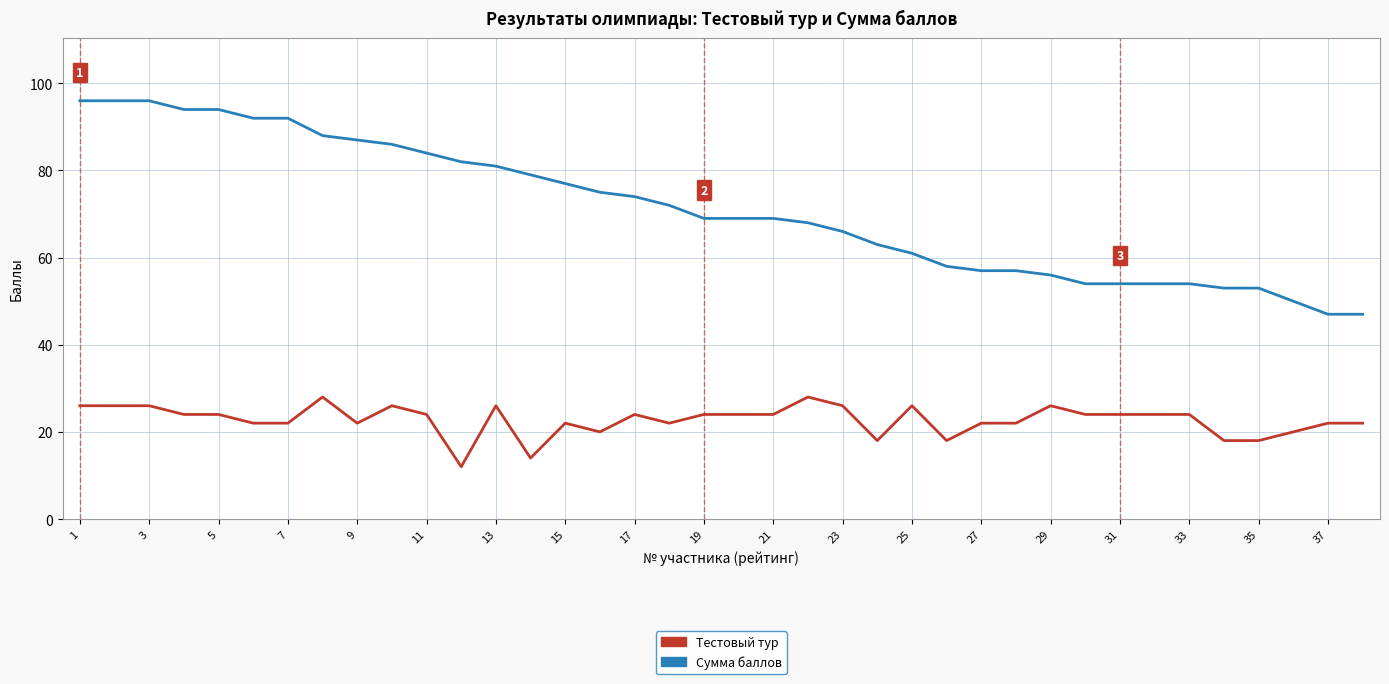

What is the difference between the maximum and minimum values in the Тестовый тур series?

16